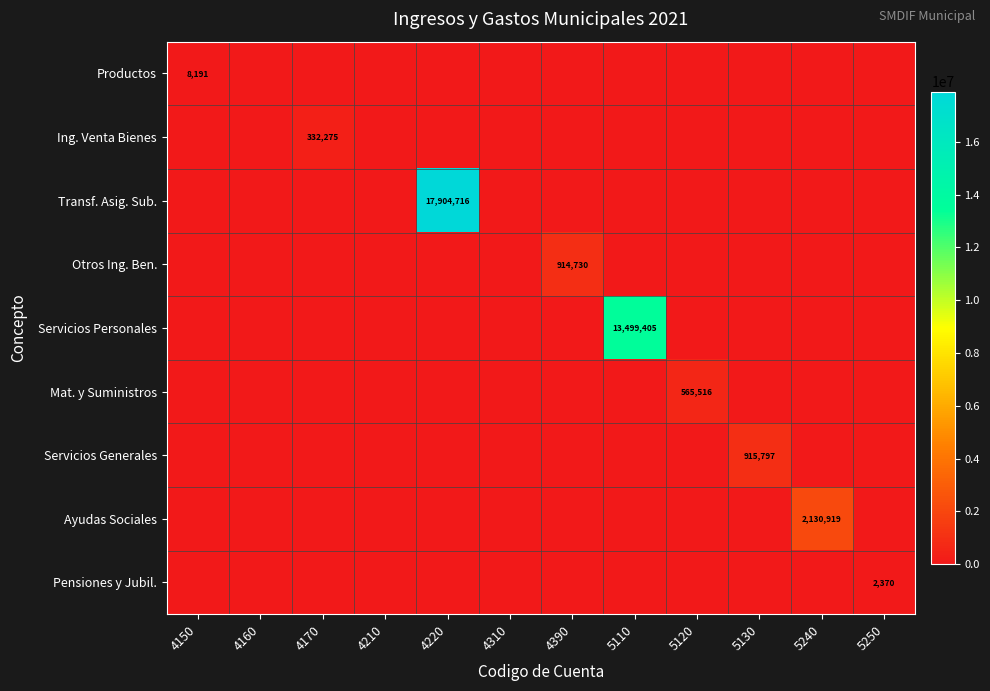

Which has a higher value, 4220 or 4160?

4220